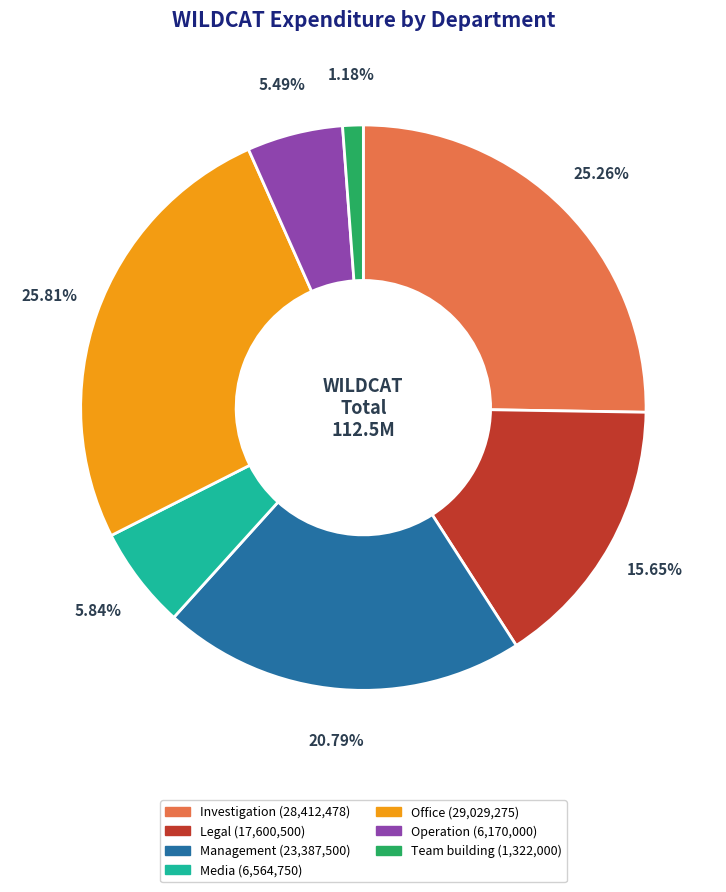

Combined, do Legal and Management account for over 50%?

No